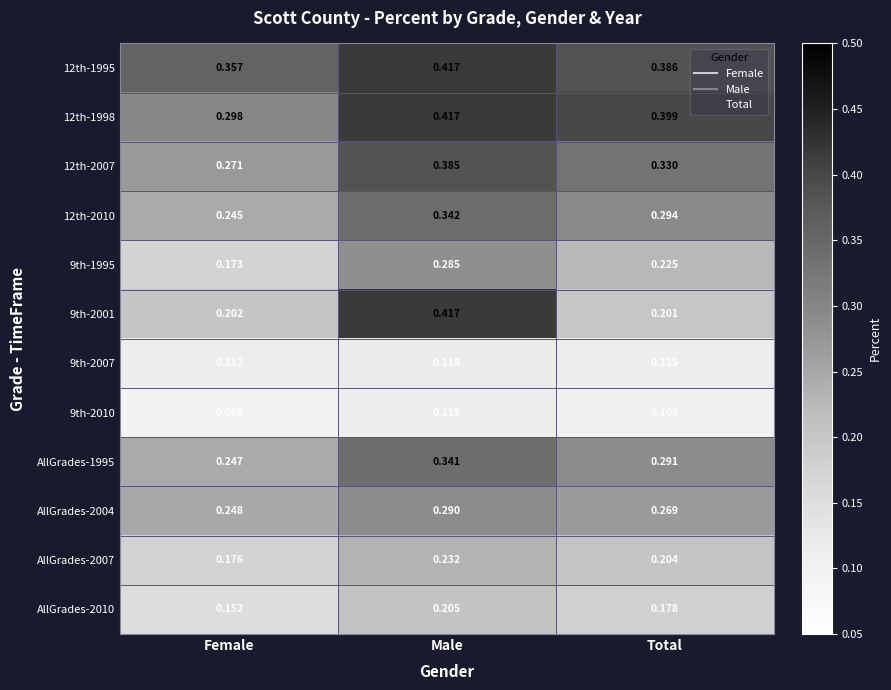

Is the value of 9th-1995 at Total greater than the value of AllGrades-2010 at Total?

Yes